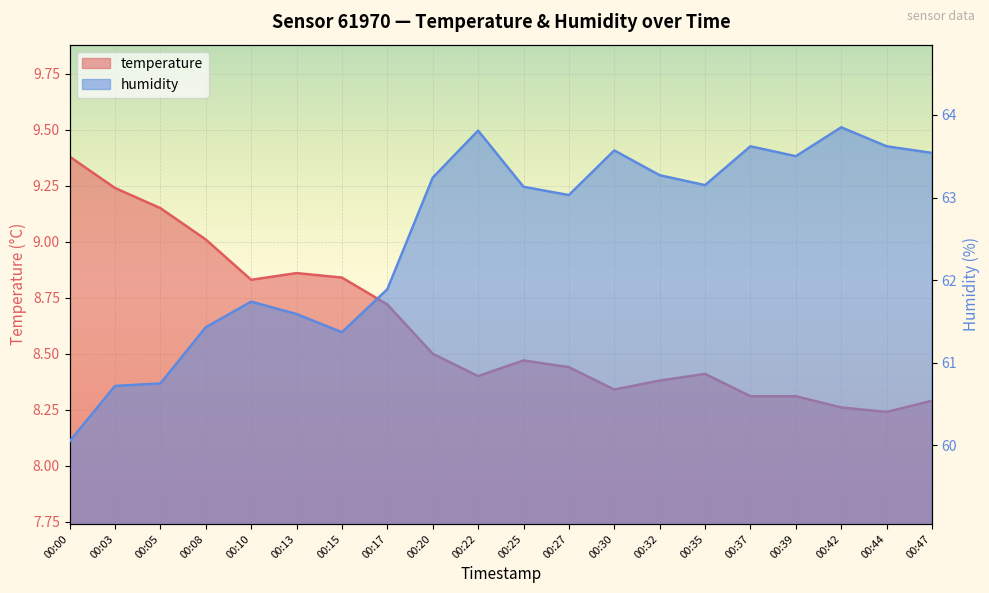

True or false: humidity and temperature intersect in this chart.

False